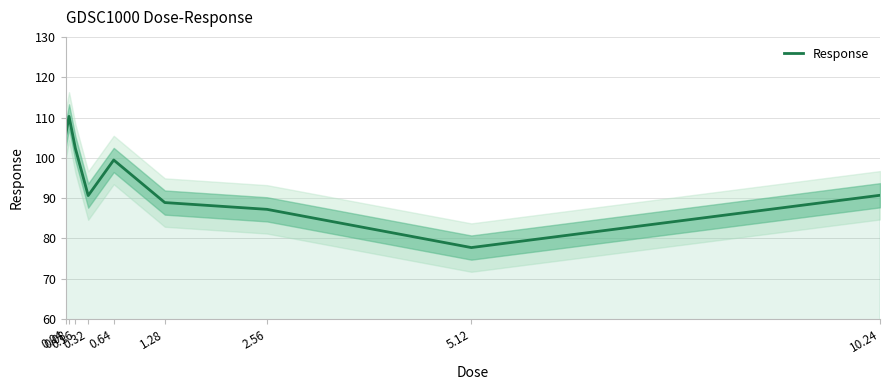

List the labels in order of value, smallest first.

5.12, 2.56, 1.28, 0.32, 10.24, 0.64, 0.16, 0.04, 0.08